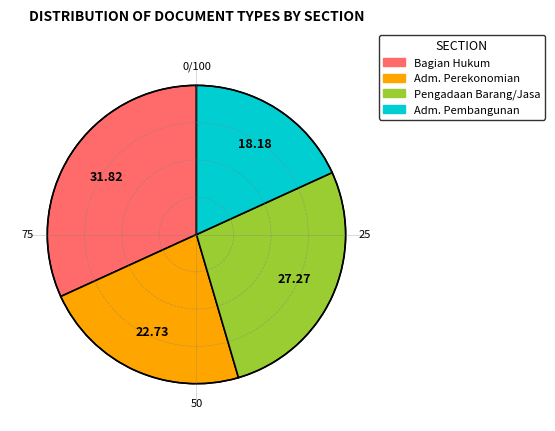

Does any single category account for the majority?

No